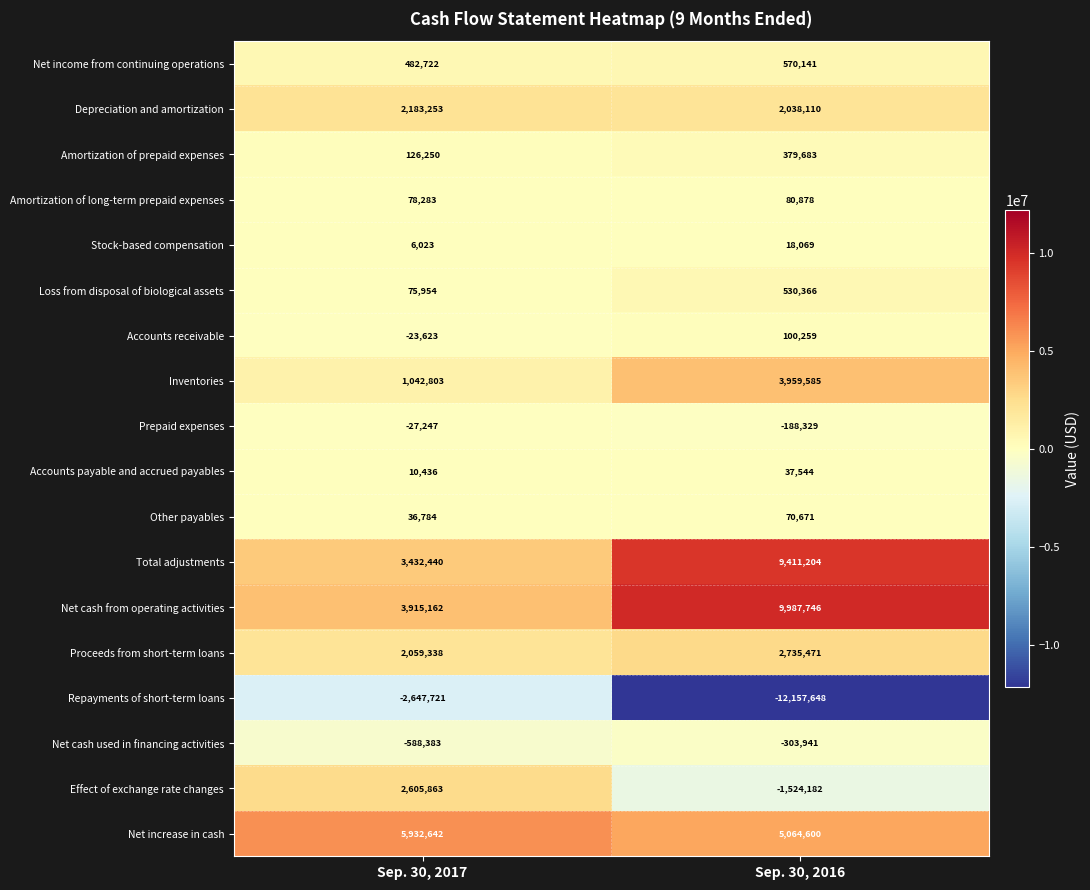

Between Sep. 30, 2017 and Sep. 30, 2016, which series saw the biggest shift?

Repayments of short-term loans